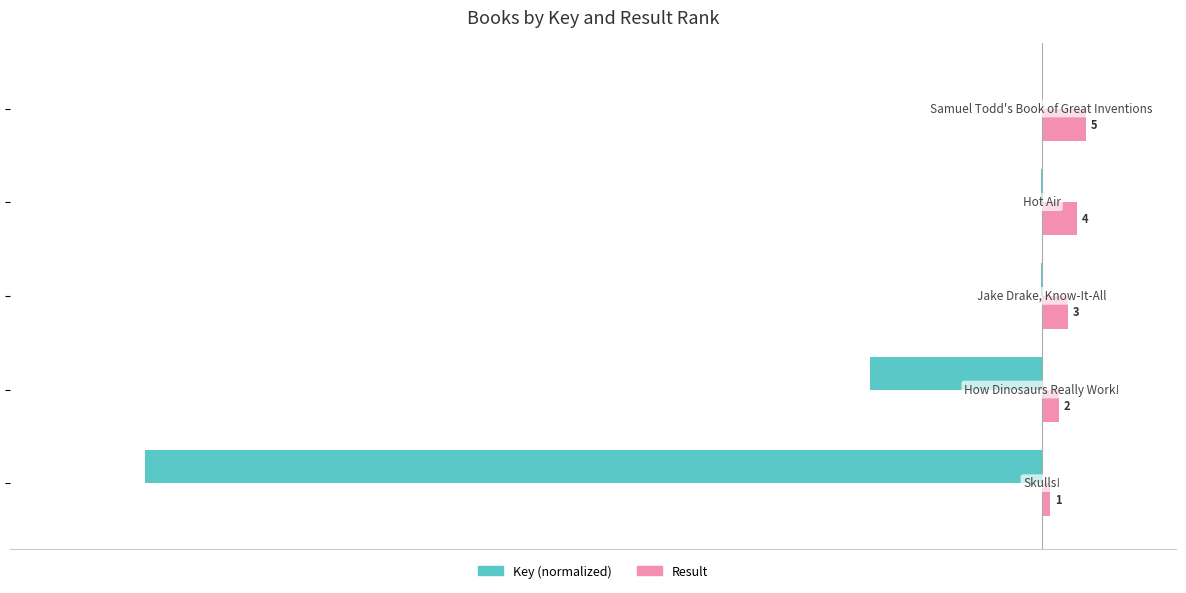

Which series has the largest total across all categories?

Result